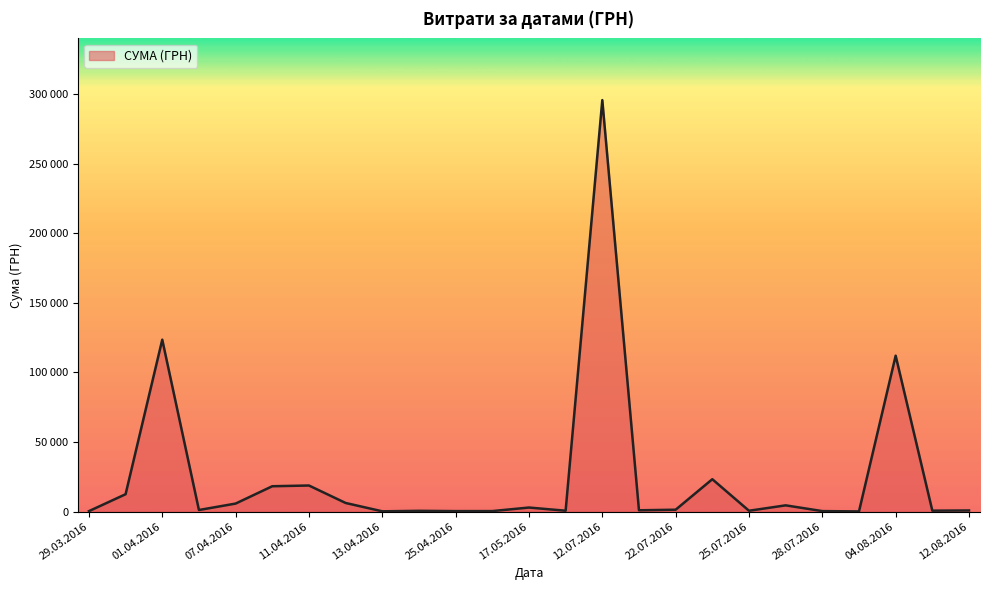

At which category does the chart reach its peak across all series?

12.07.2016